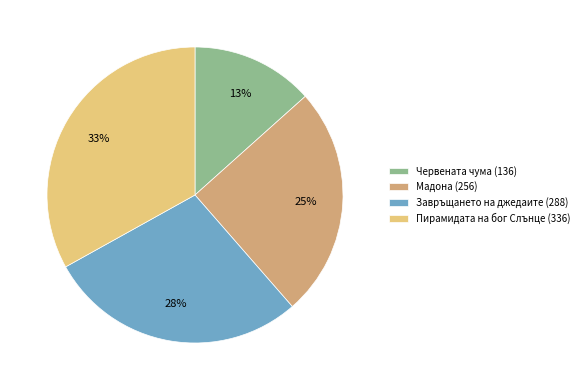

What is the largest slice in the pie chart?

Пирамидата на бог Слънце (336)